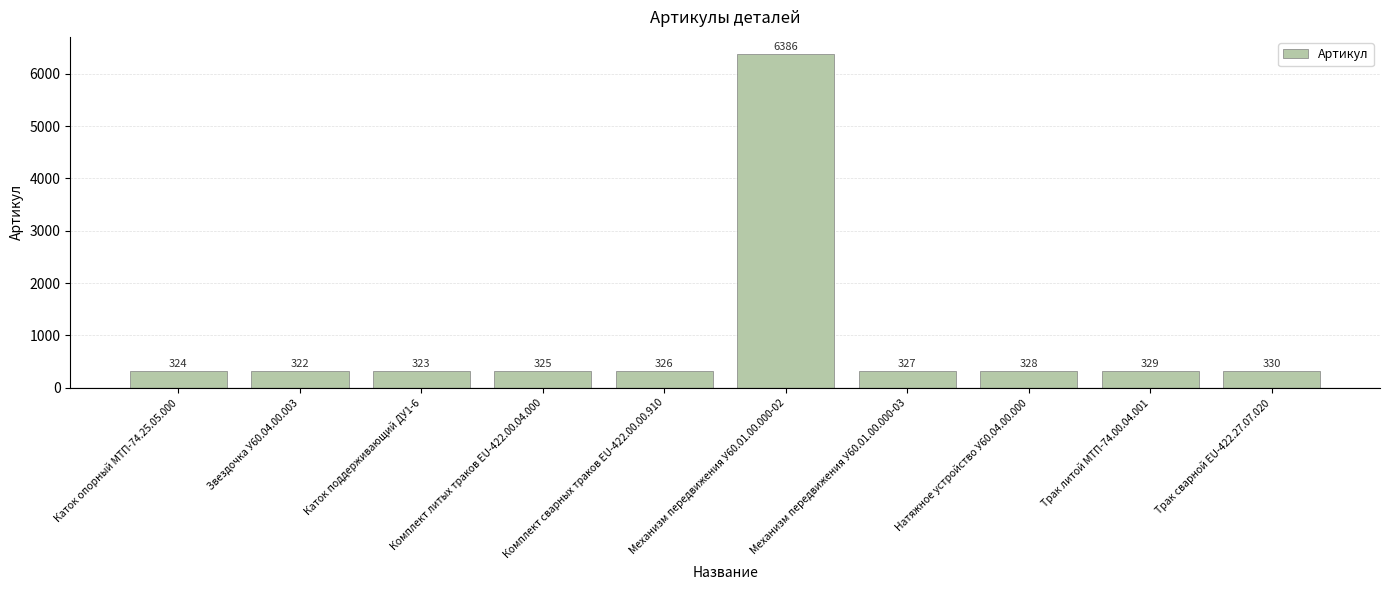

What is the difference between the maximum and minimum values?

6064